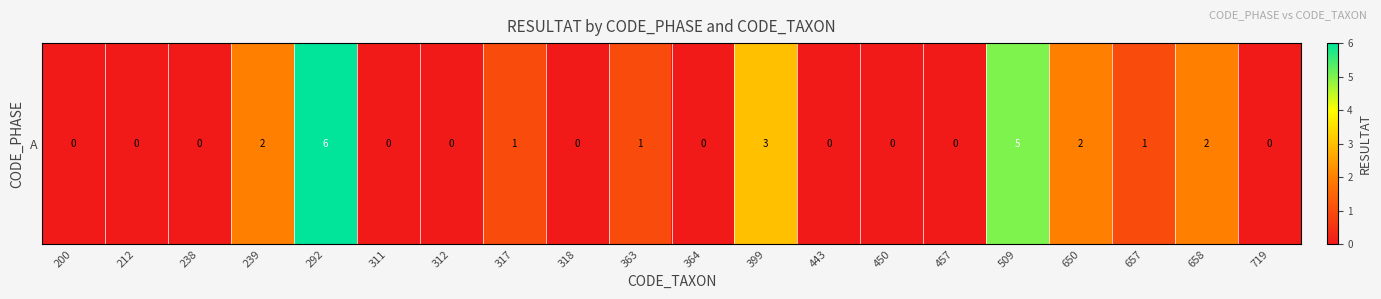

Is it true that the value at 457 is 3?

False